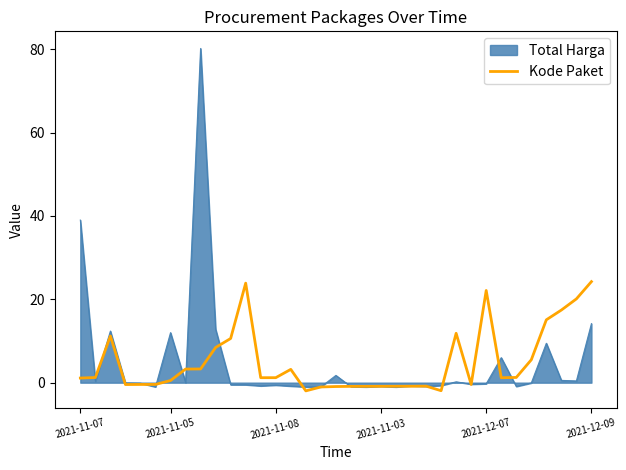

What is the smallest value displayed?

-2.0